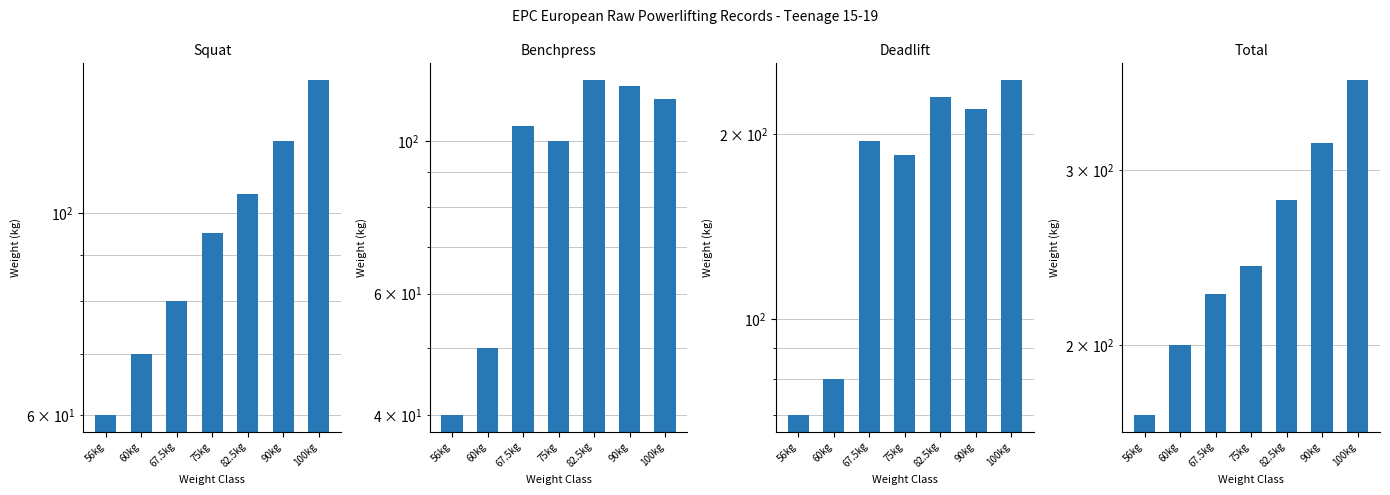

What are all the series names shown in the legend?

Squat, Benchpress, Deadlift, Total